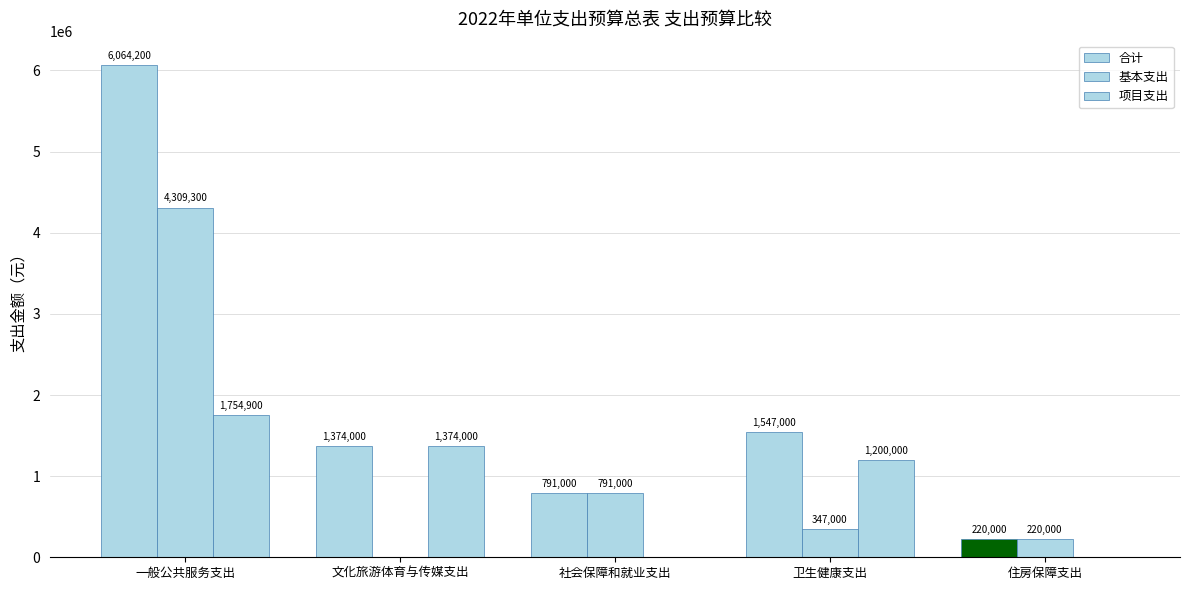

Reading right to left, what are all the values shown in this chart?

合计: 220000	1547000	791000	1374000	6064200
基本支出: 220000	347000	791000	0	4309300
项目支出: 0	1200000	0	1374000	1754900